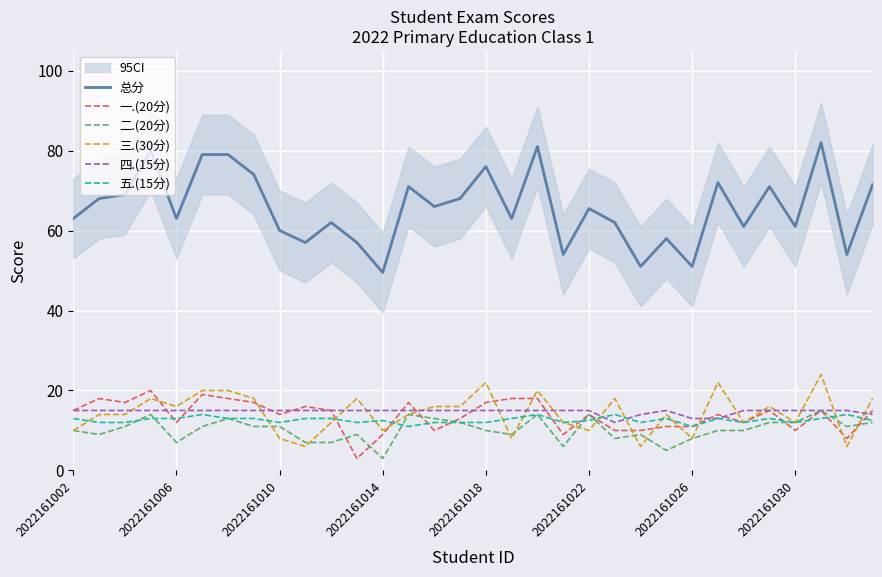

At how many categories does at least one series exceed 76?

5